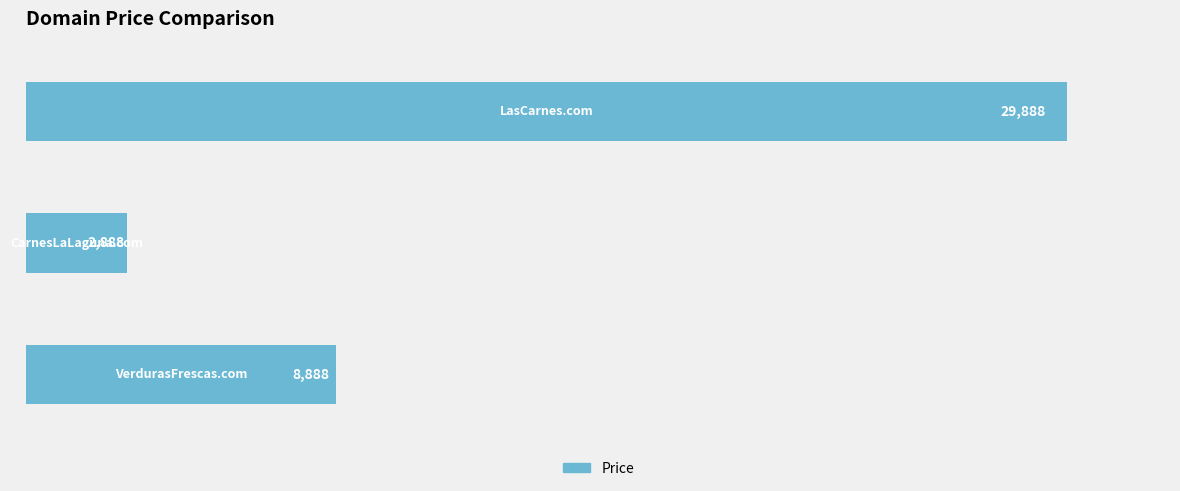

What is the sum of all values?

41664